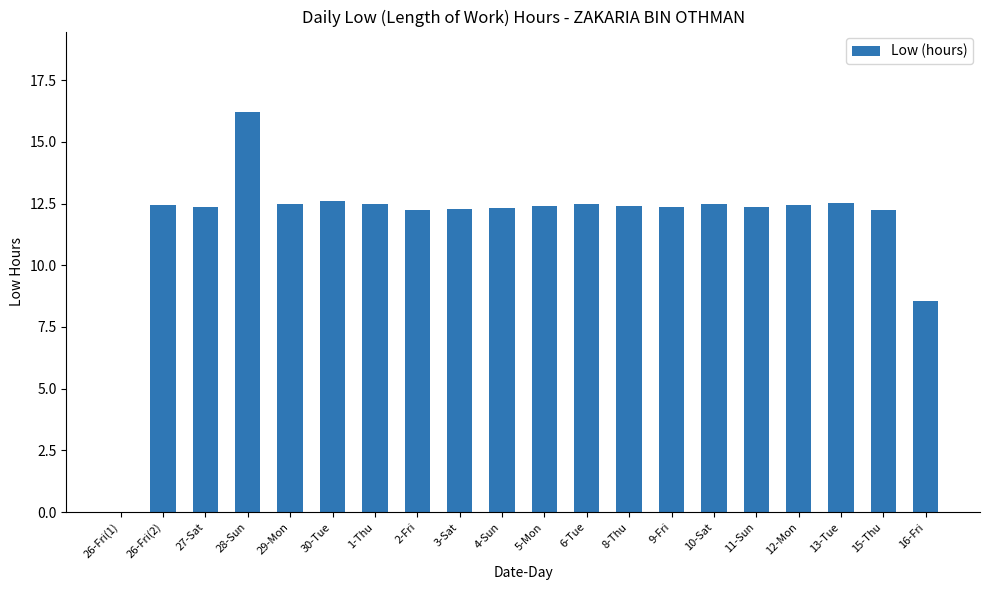

What is the greatest value displayed?

16.2